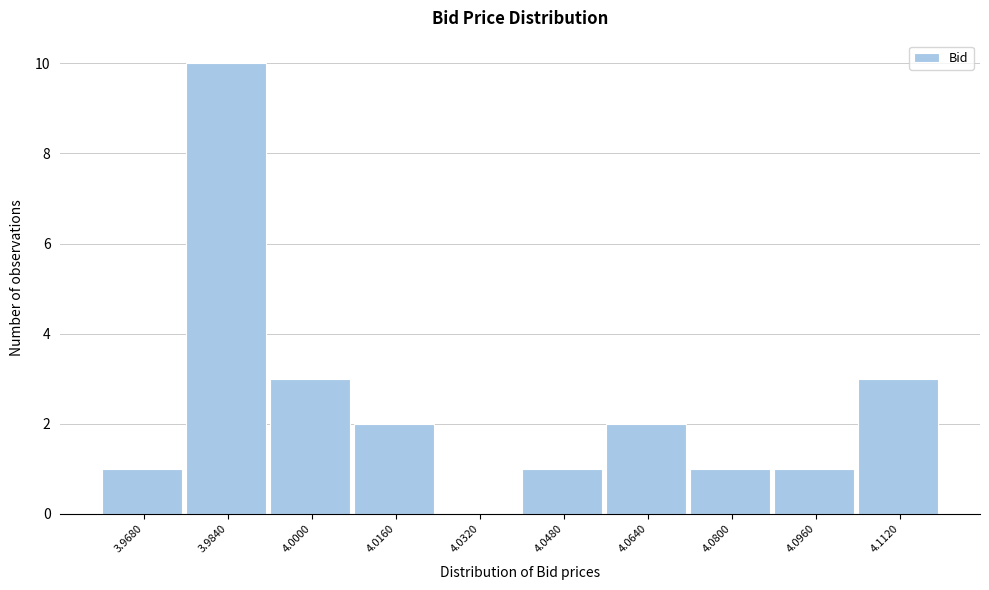

Which range on the x-axis has the tallest bar?

3.976 to 3.992